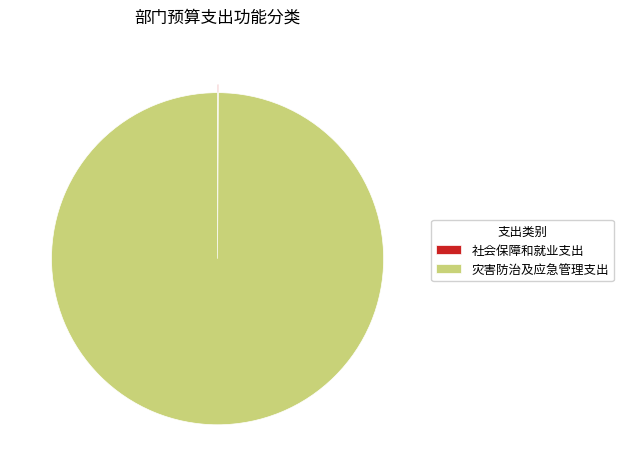

Is there any slice that represents more than half of the pie?

Yes